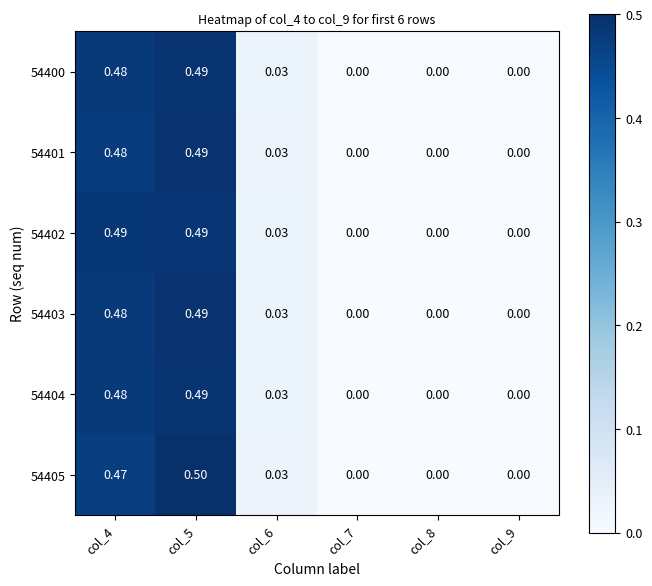

Reading left to right, what are all the values shown in this chart?

54400: col_4=0.5	col_5=0.5	col_6=0.0	col_7=0.0	col_8=0.0	col_9=0.0
54401: col_4=0.5	col_5=0.5	col_6=0.0	col_7=0.0	col_8=0.0	col_9=0.0
54402: col_4=0.5	col_5=0.5	col_6=0.0	col_7=0.0	col_8=0.0	col_9=0.0
54403: col_4=0.5	col_5=0.5	col_6=0.0	col_7=0.0	col_8=0.0	col_9=0.0
54404: col_4=0.5	col_5=0.5	col_6=0.0	col_7=0.0	col_8=0.0	col_9=0.0
54405: col_4=0.5	col_5=0.5	col_6=0.0	col_7=0.0	col_8=0.0	col_9=0.0